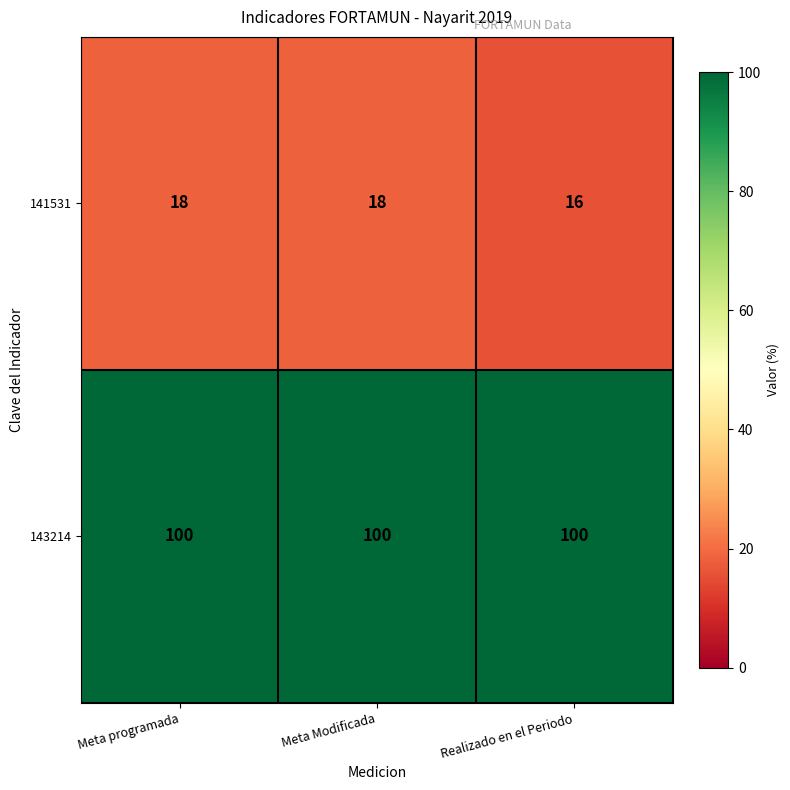

What is the spread (max minus min) of values at Meta Modificada?

82